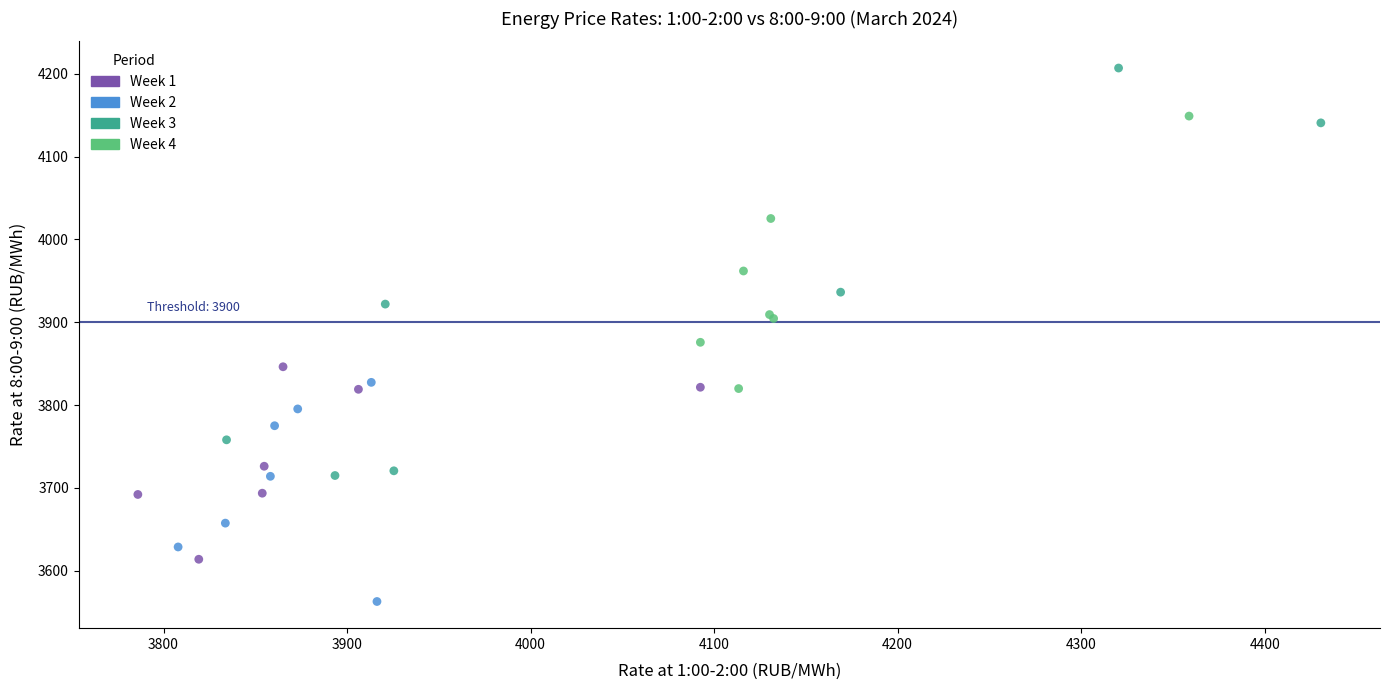

Which series reaches the minimum Y coordinate?

Week 2